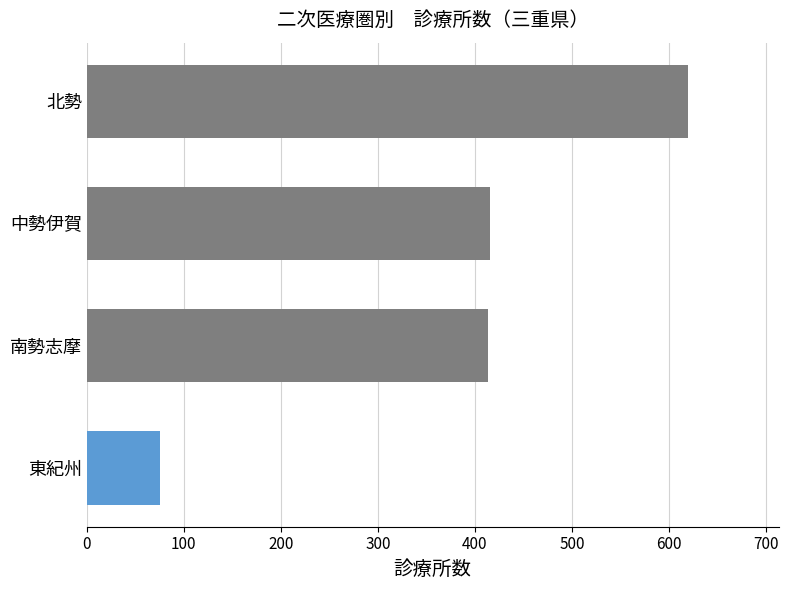

What is the difference between the maximum and minimum values?

545